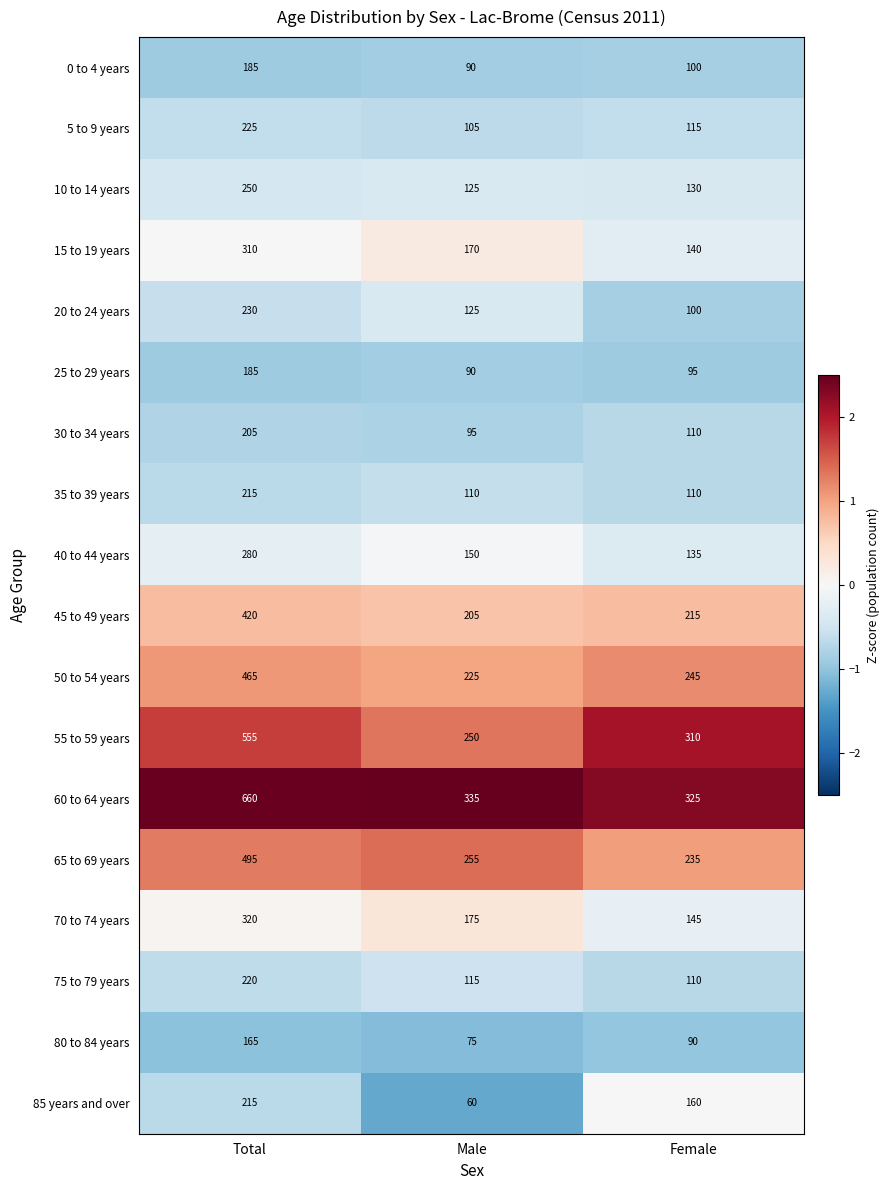

True or false: 50 to 54 years has a value of 327 at Female.

False